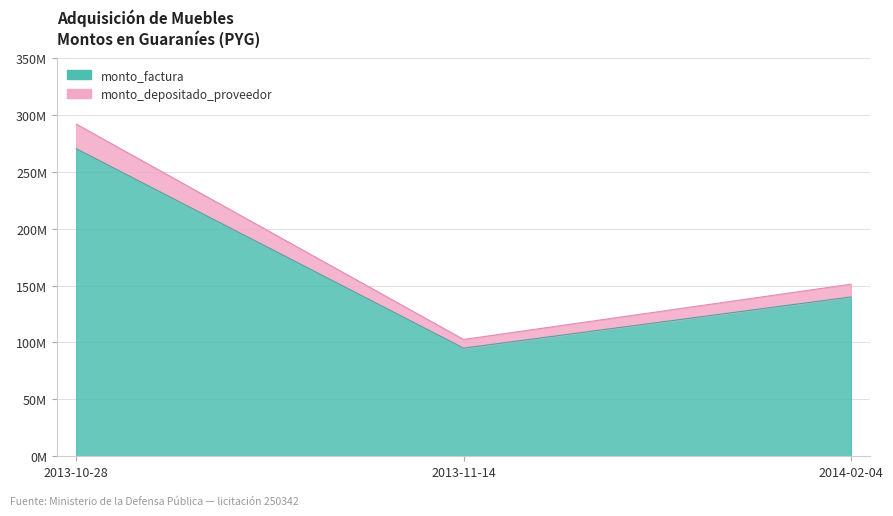

Is it true that monto_factura equals 140025000 at 2014-02-04?

True